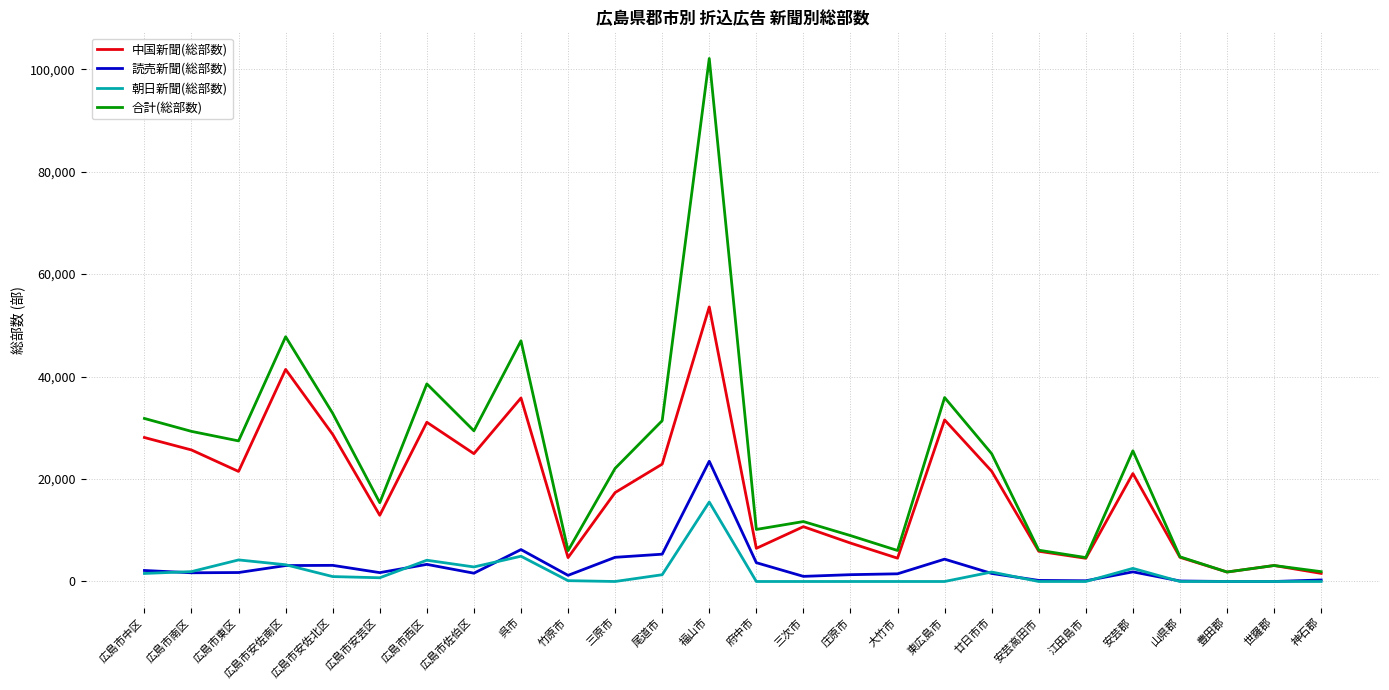

What is the greatest value displayed?

102080